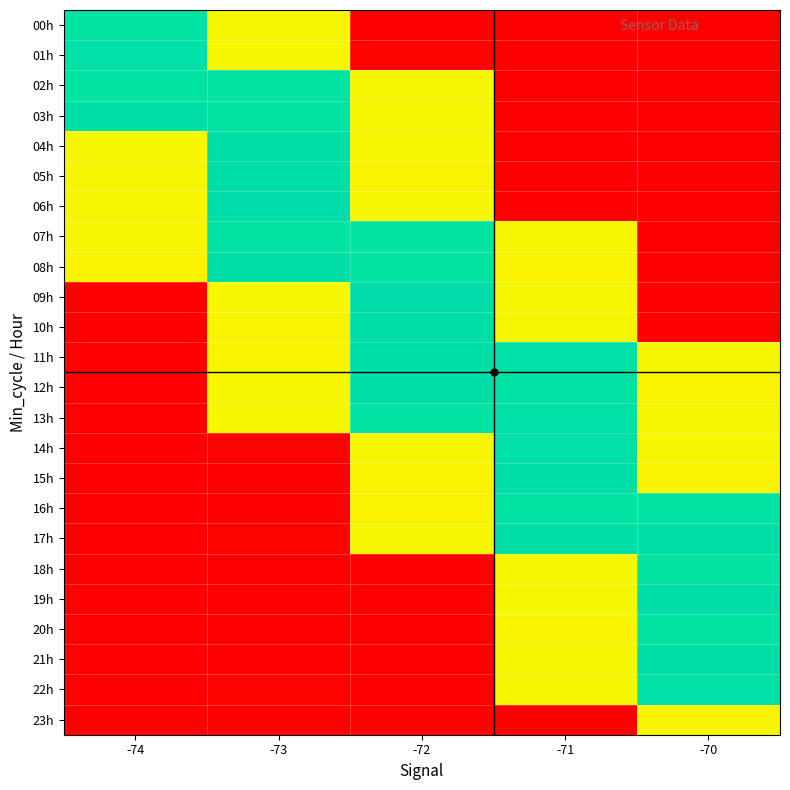

List the series in order of their peak value, highest first.

06h, 09h, 15h, 21h, 10h, 03h, 08h, 19h, 17h, 12h, 11h, 05h, 04h, 13h, 14h, 22h, 01h, 02h, 00h, 16h, 18h, 07h, 20h, 23h